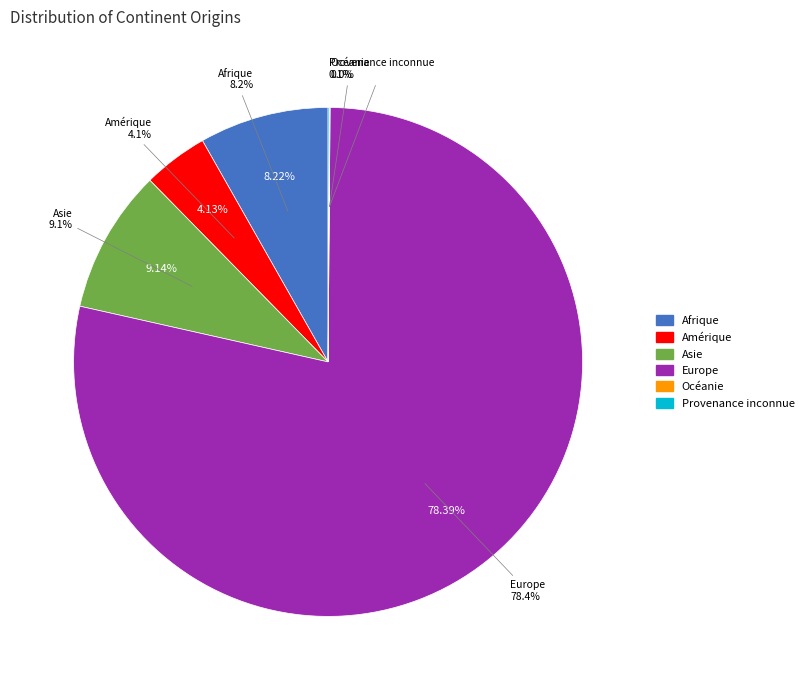

True or false: Amérique accounts for 13% of the total.

False